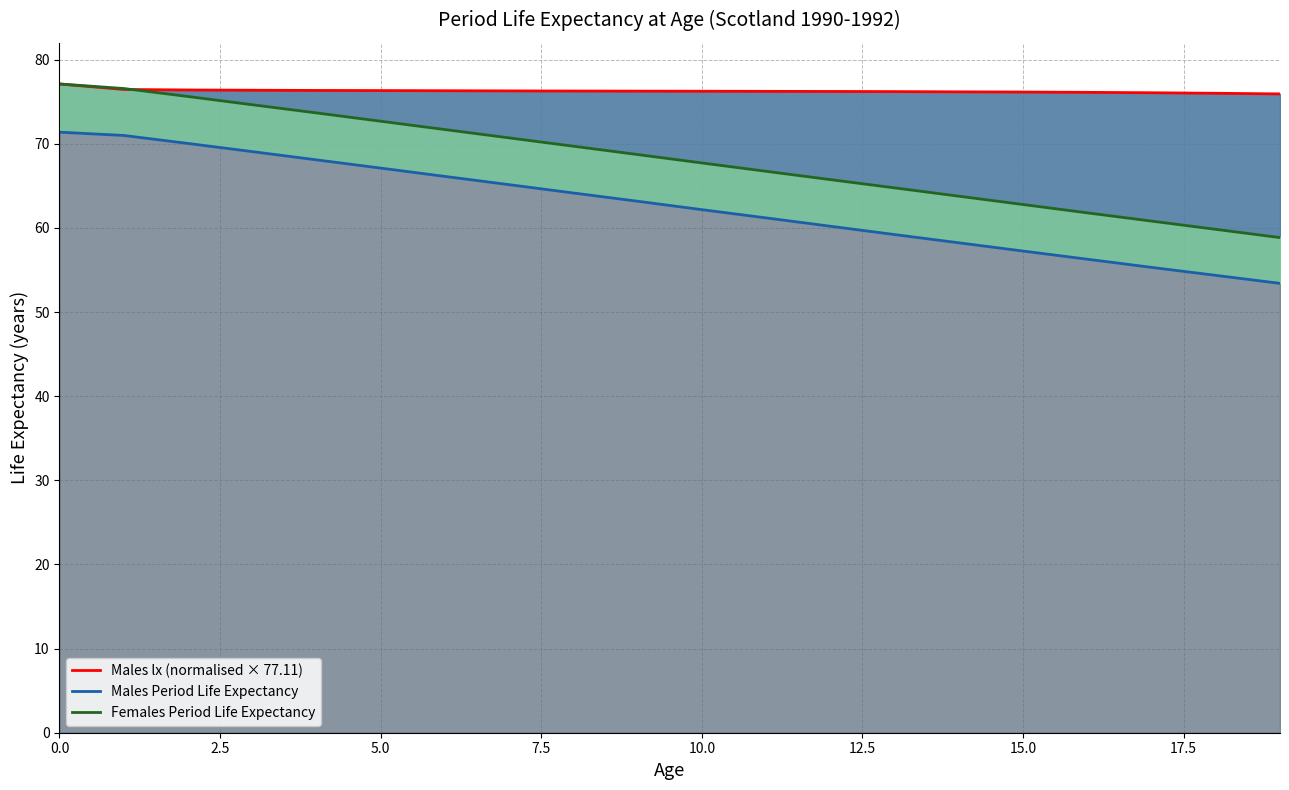

What is the maximum value shown in the chart?

77.1